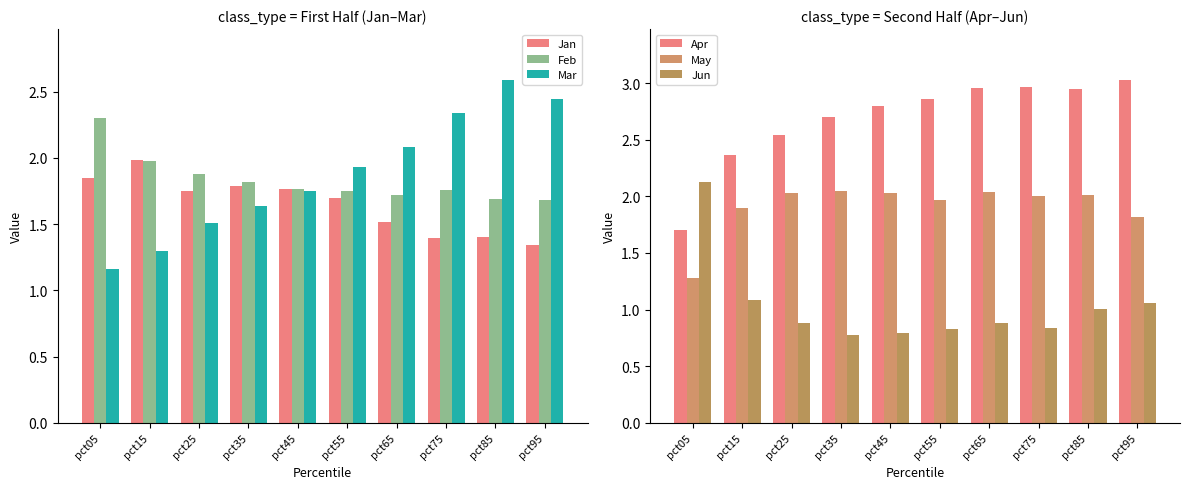

What is the value of the Mar bar at the 2nd from the left?

1.3